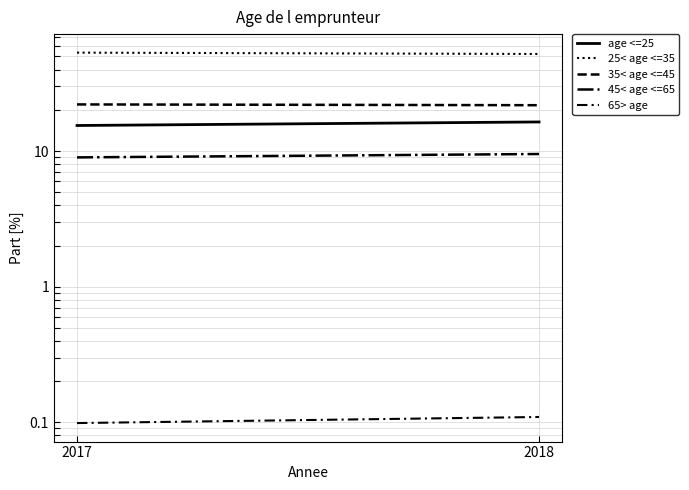

Reading left to right, what are all the values shown in this chart?

age <=25: 2017=15.5	2018=16.4
25< age <=35: 2017=53.3	2018=52.1
35< age <=45: 2017=22.1	2018=21.8
45< age <=65: 2017=9.0	2018=9.5
65> age: 2017=0.1	2018=0.1